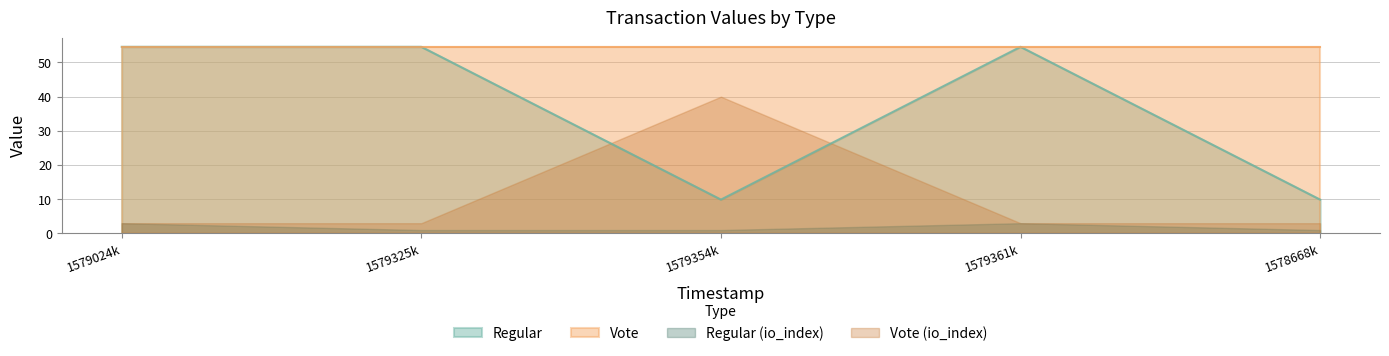

What position from the left is 1579325k?

2